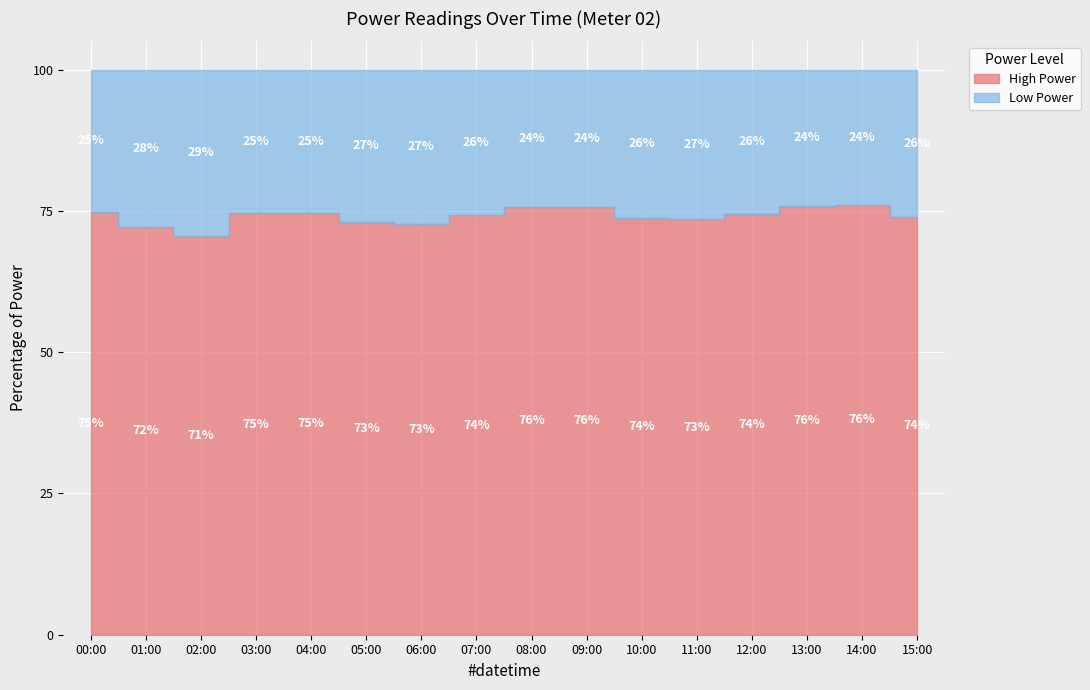

True or false: Low Power has a value of 1.4 at 15:00.

False